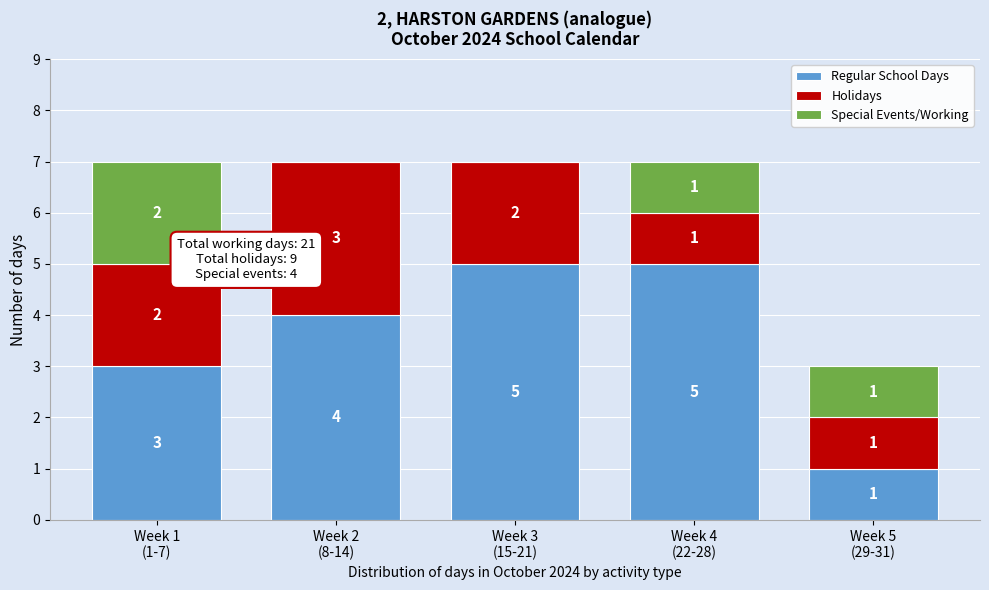

What is the highest value of the Regular School Days series?

5